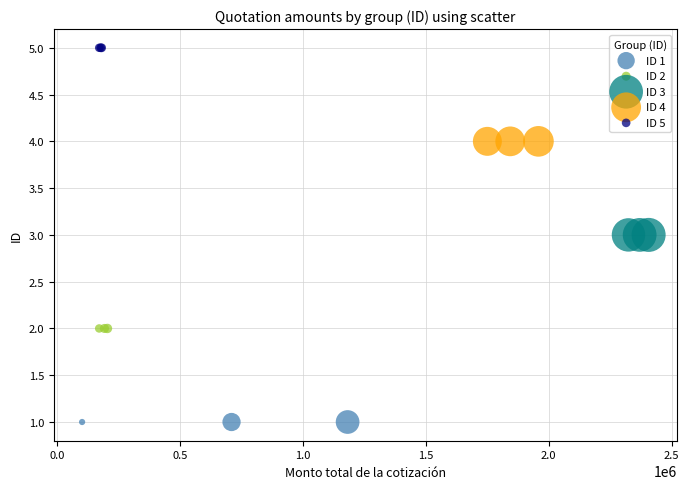

Which series reaches the maximum Y coordinate?

ID 5